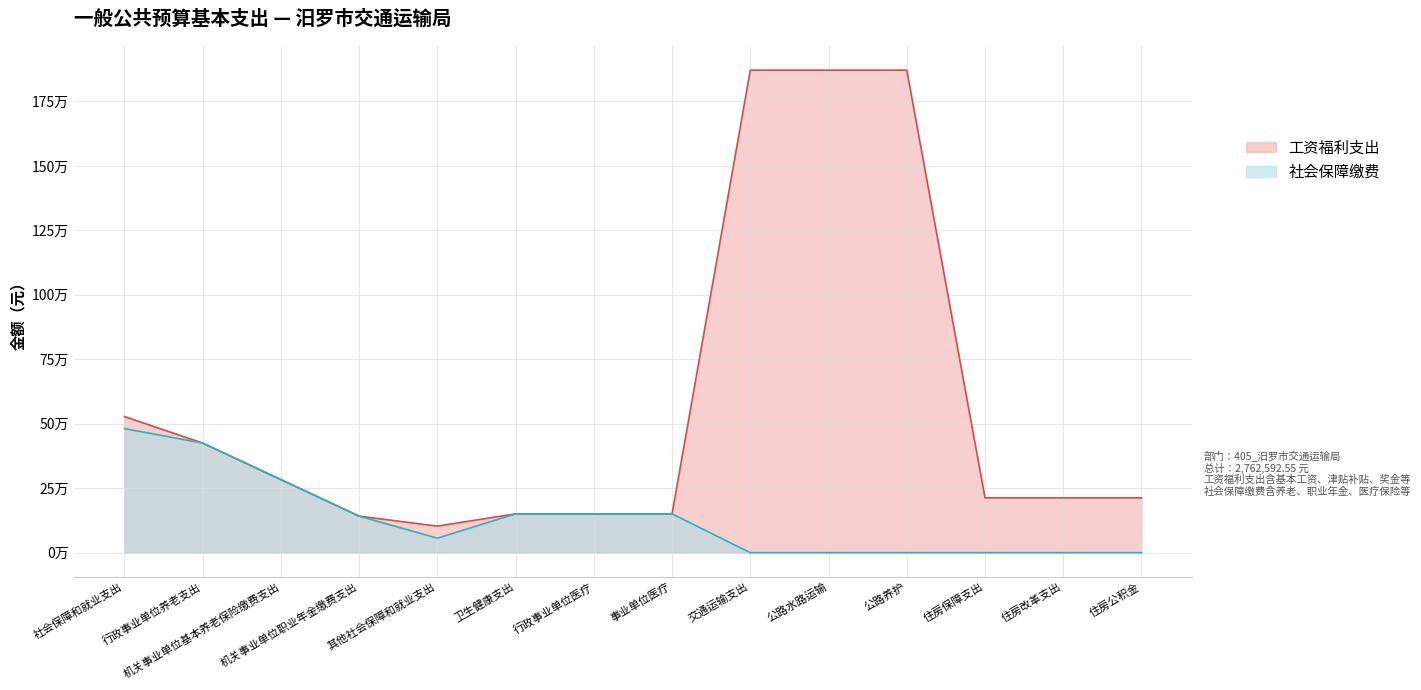

What position from the right is 住房保障支出?

3